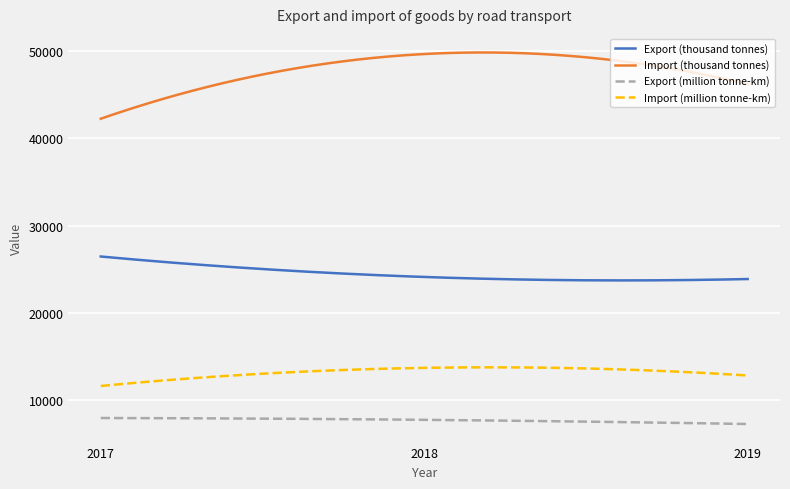

What is the minimum value for Export (thousand tonnes)?

23725.3